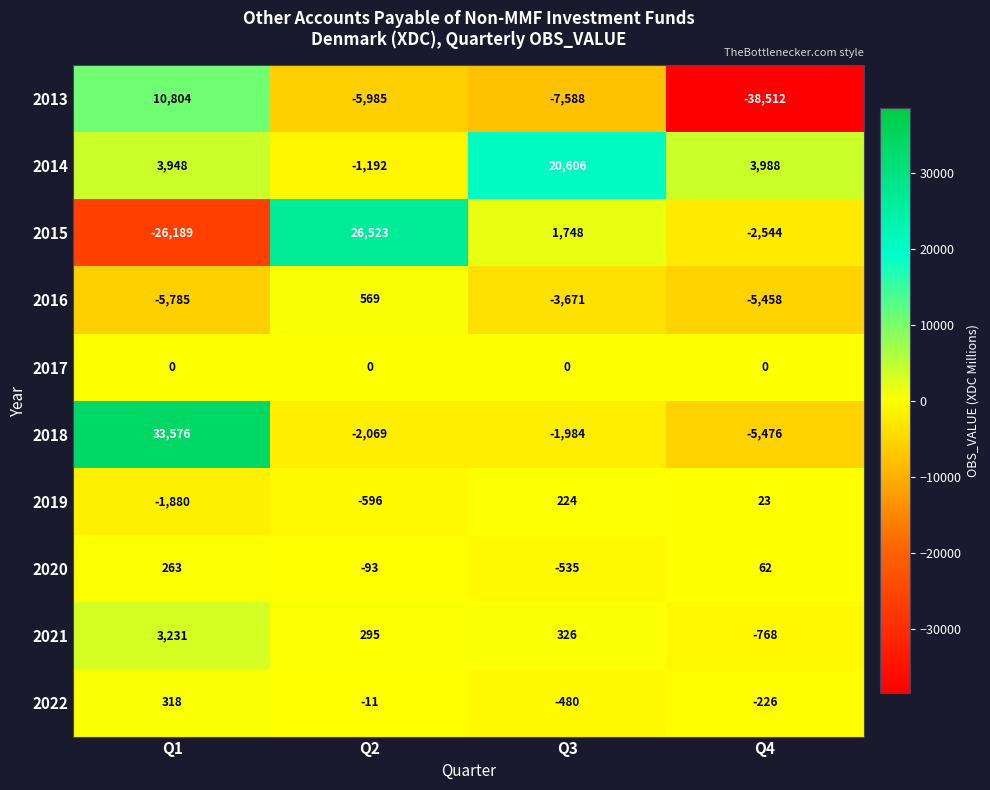

Which label corresponds to the largest value in the chart?

Q1